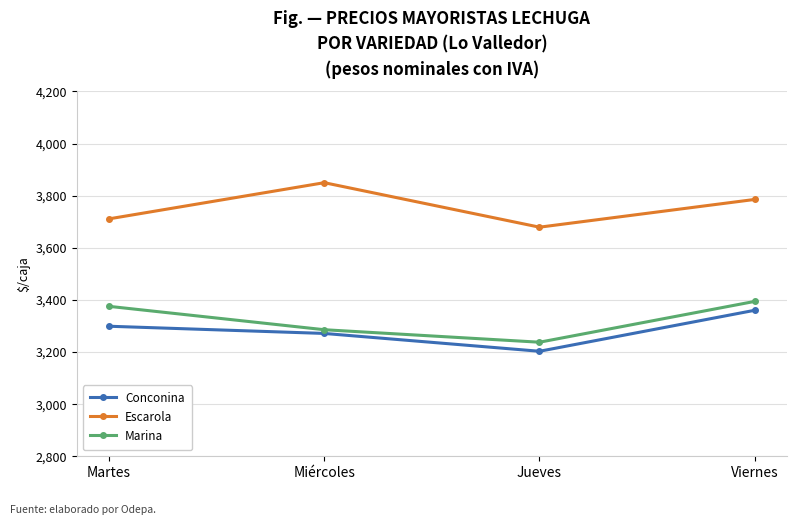

What is the greatest value displayed?

3850.0